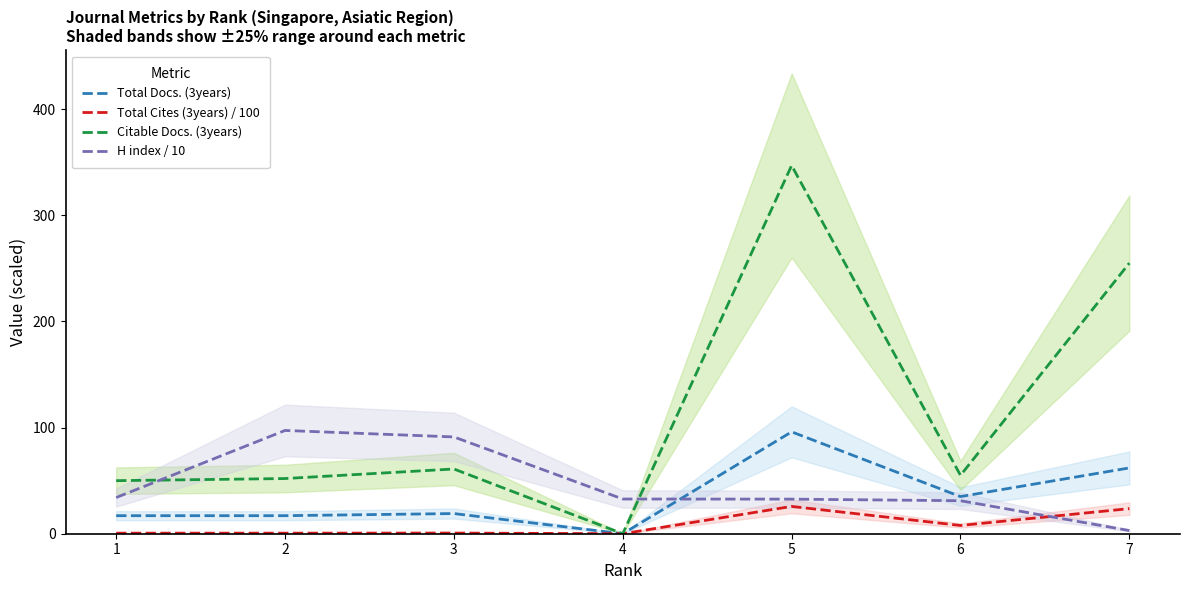

At 1, list the series in order from largest to smallest.

Citable Docs. (3years), H index / 10, Total Docs. (3years), Total Cites (3years) / 100